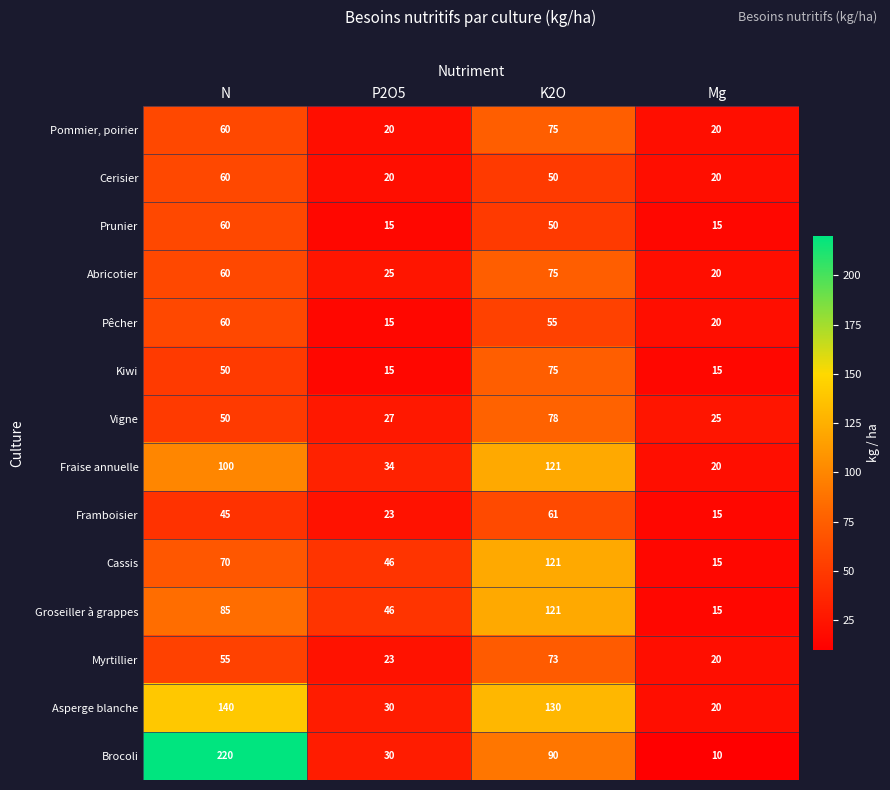

Which series has the widest spread of values?

Brocoli